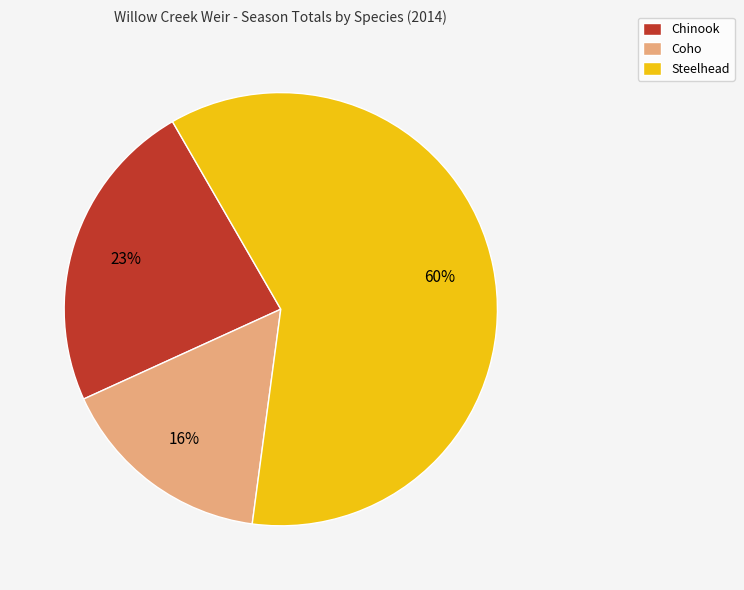

How many slices are in this pie chart?

3